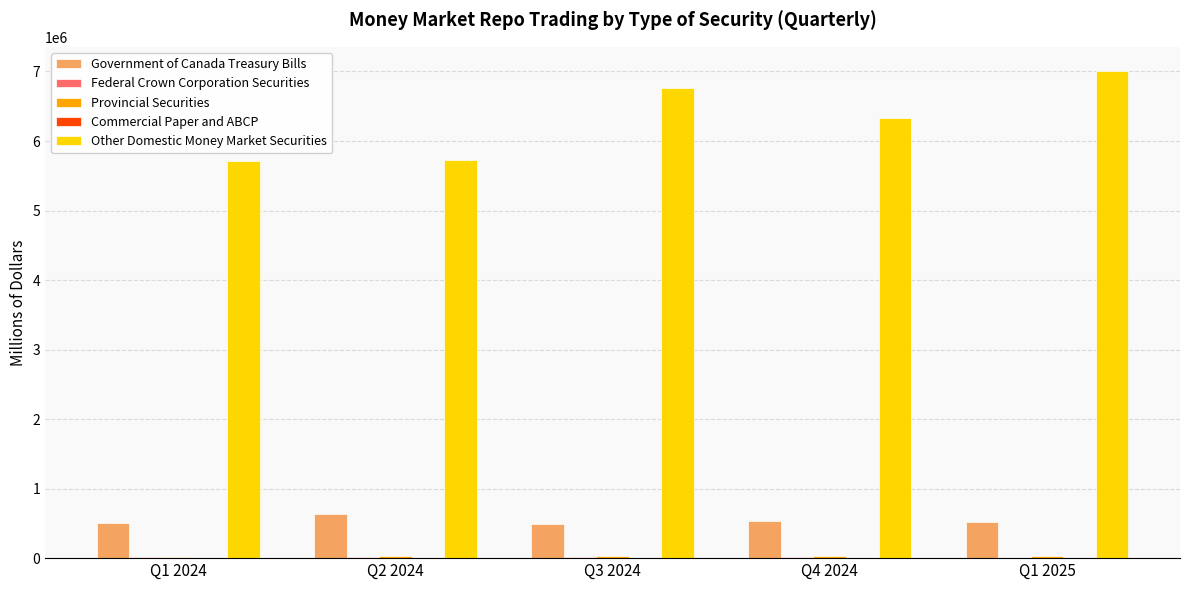

What is the greatest value displayed?

7005002.2